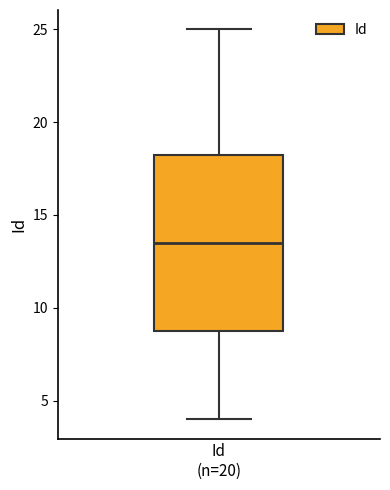

Read this box plot against the y-axis: the position of the median line, the range covered by the box, and the ends of both whiskers. The values are not printed on the chart, so give them approximately, as read against the axis.

median 13.5, box 9.0 to 18.5, whiskers 4.0 to 25.0